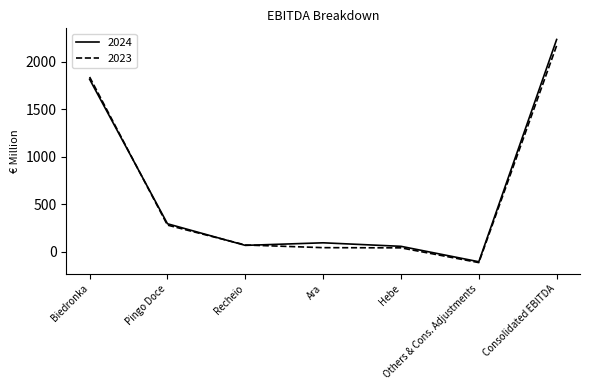

What is the difference between the maximum and minimum values in the 2023 series?

2280